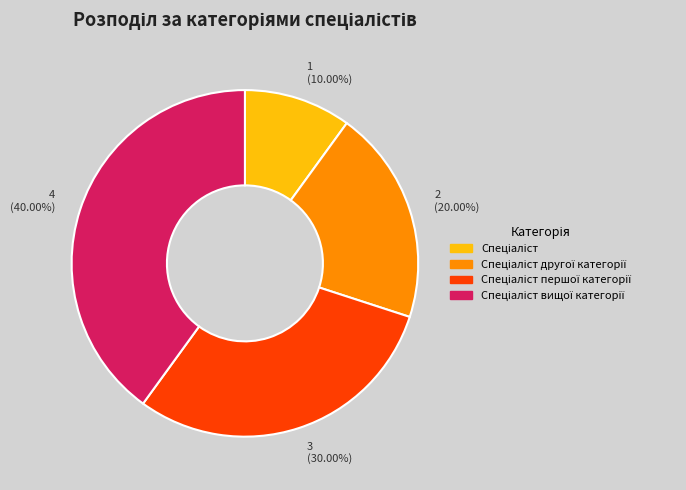

To the nearest percent, what is the difference between the largest and smallest slice percentages?

30%